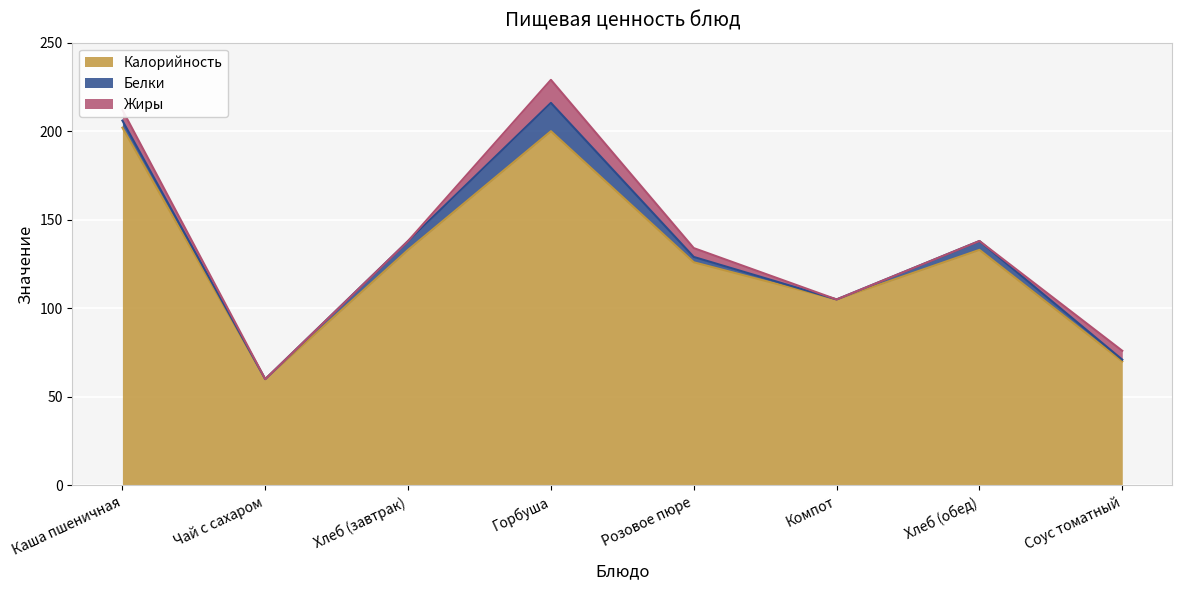

At which category does Жиры reach its first local peak?

Горбуша